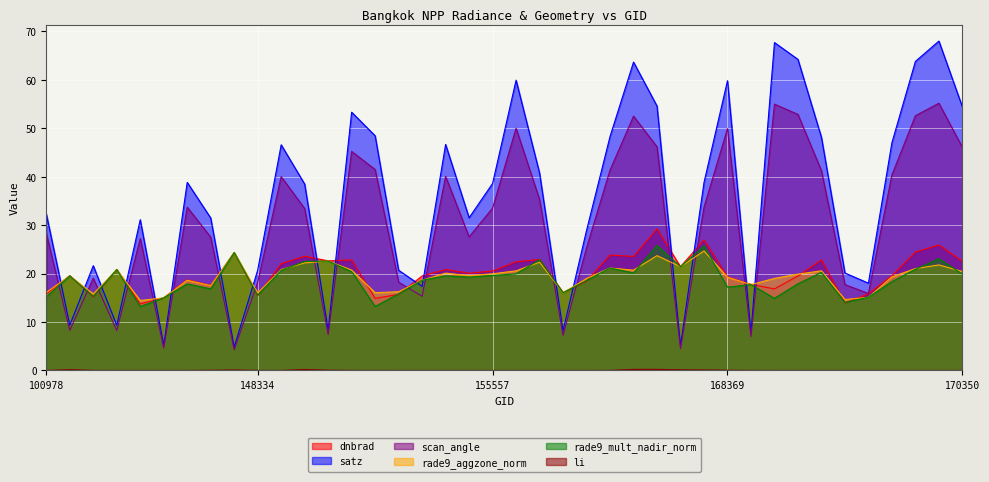

What is the average value of the satz series?

35.5